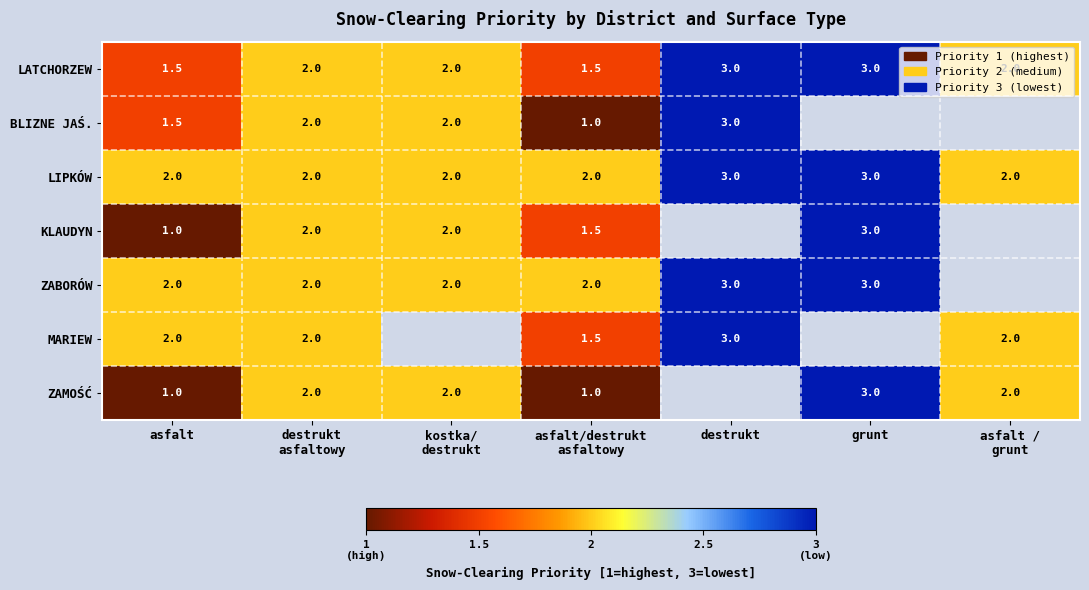

What is the total value across all series at asfalt?

11.0